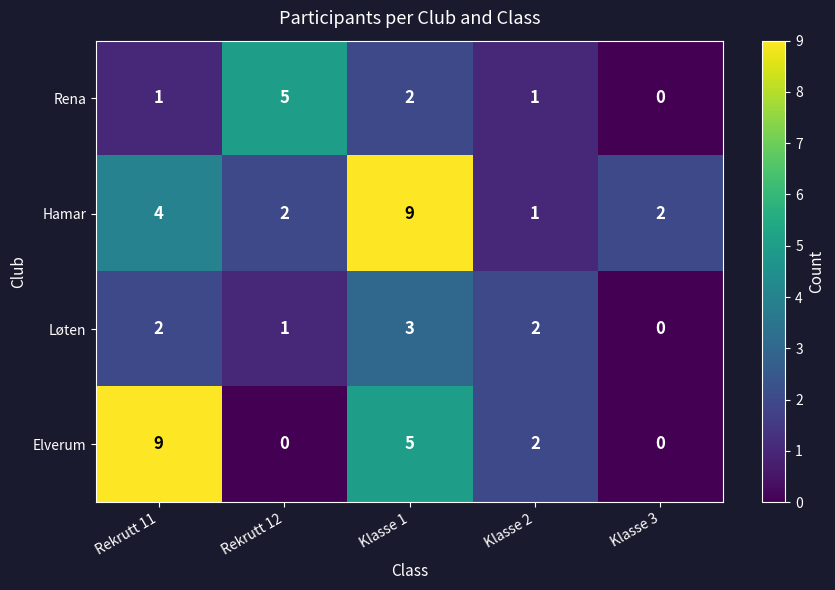

What is the spread (max minus min) of values at Rekrutt 12?

5